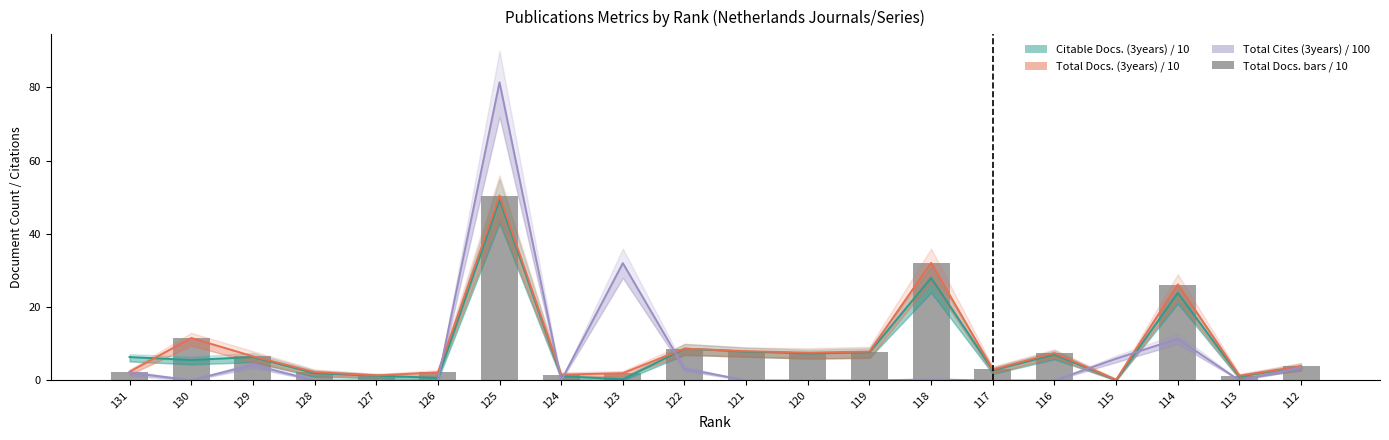

The value of Total Docs. (3years) / 10 at 118 is 32.1. True or false?

True